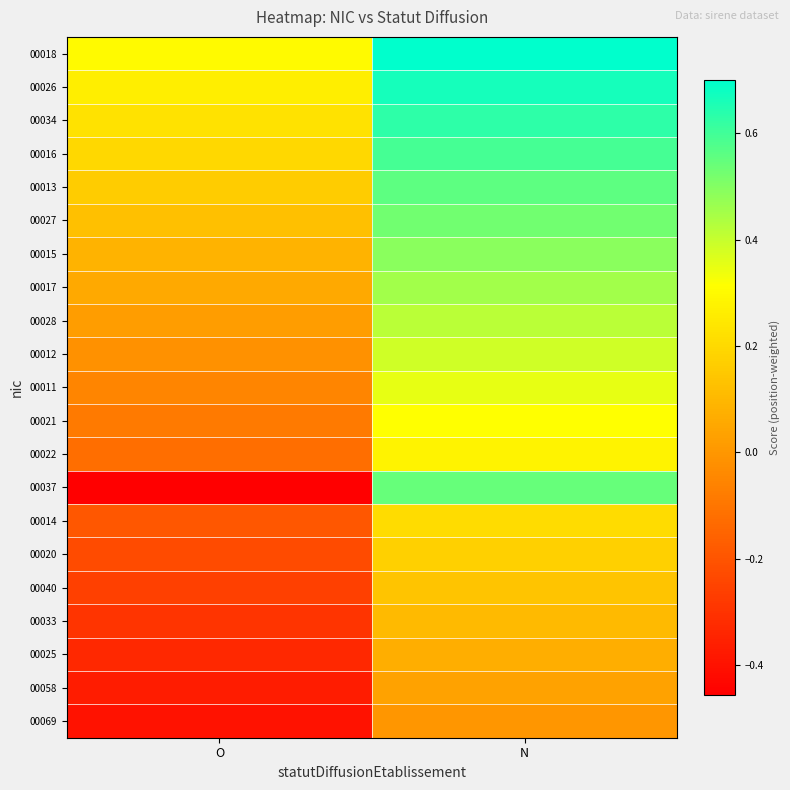

What is the greatest value displayed?

0.7